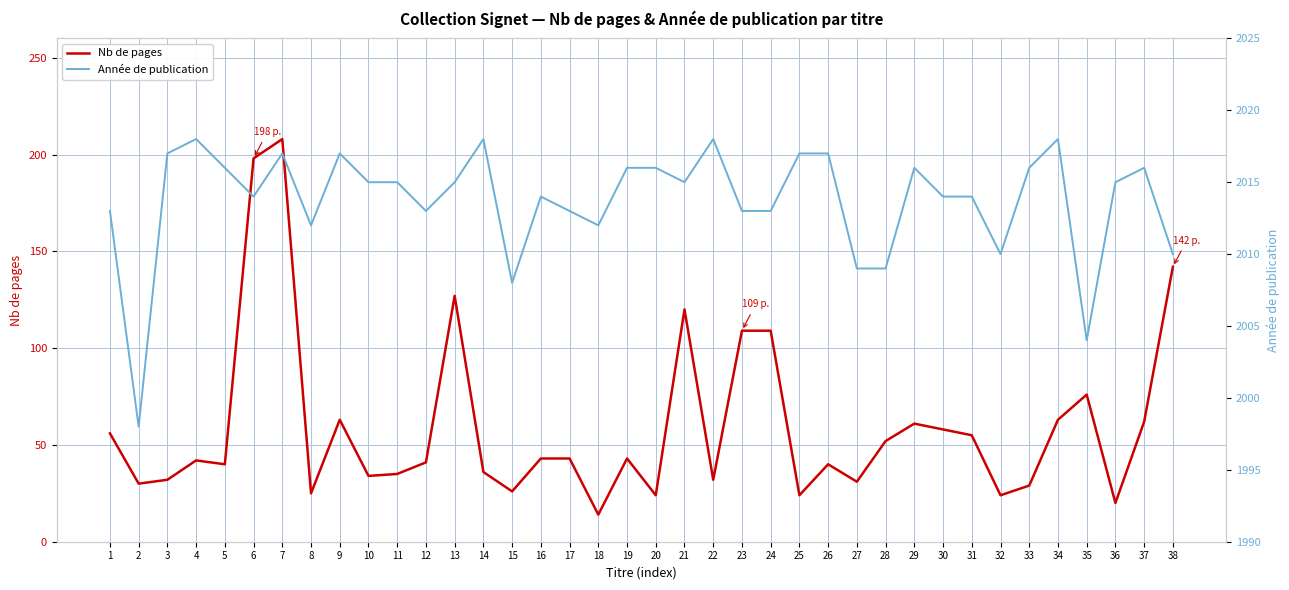

What value does the Année de publication series have at 32?

2010